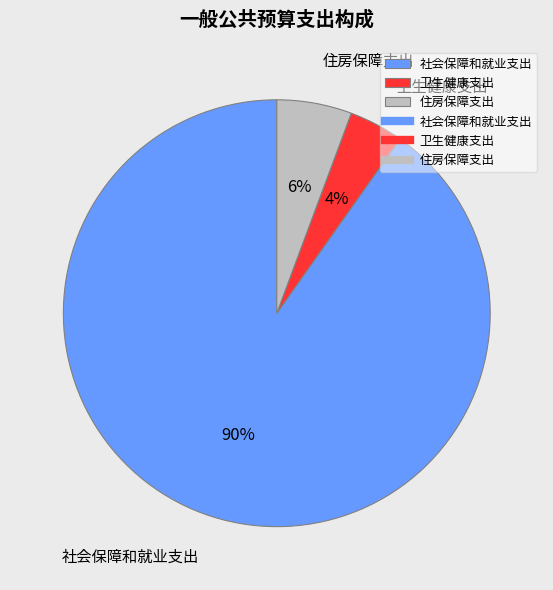

The 住房保障支出 slice represents 6% of the pie. True or false?

True